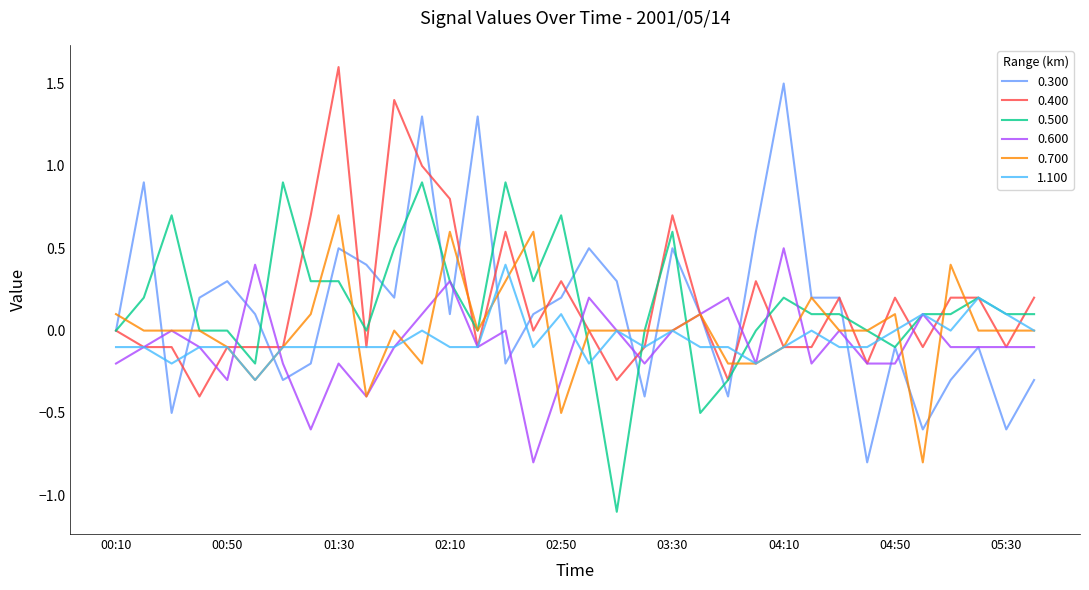

What is the minimum value for 0.400?

-0.4